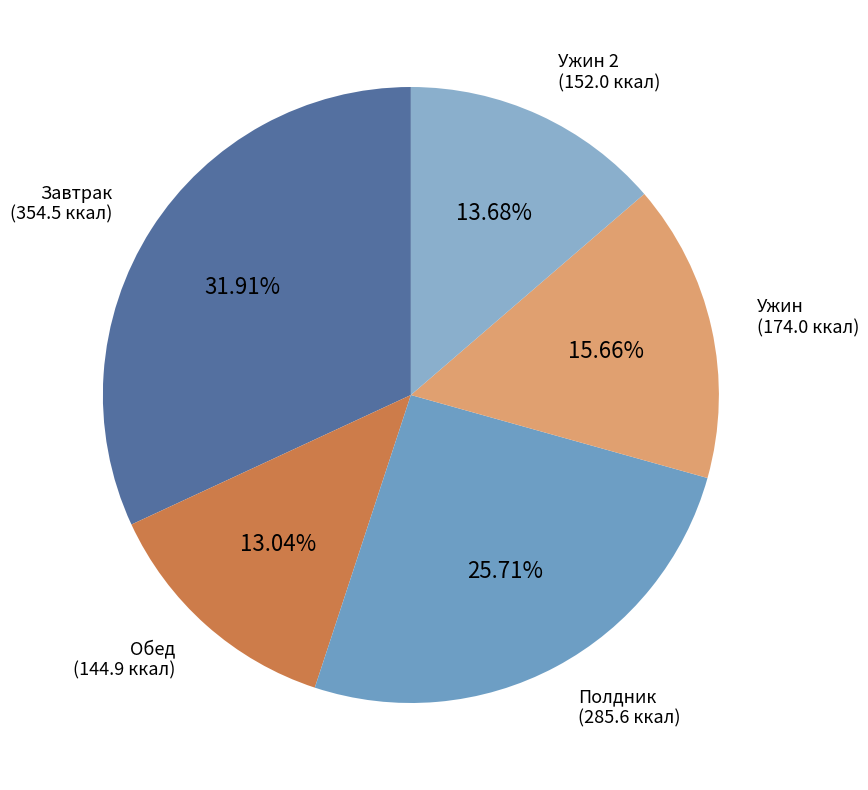

How many slices are in this pie chart?

5